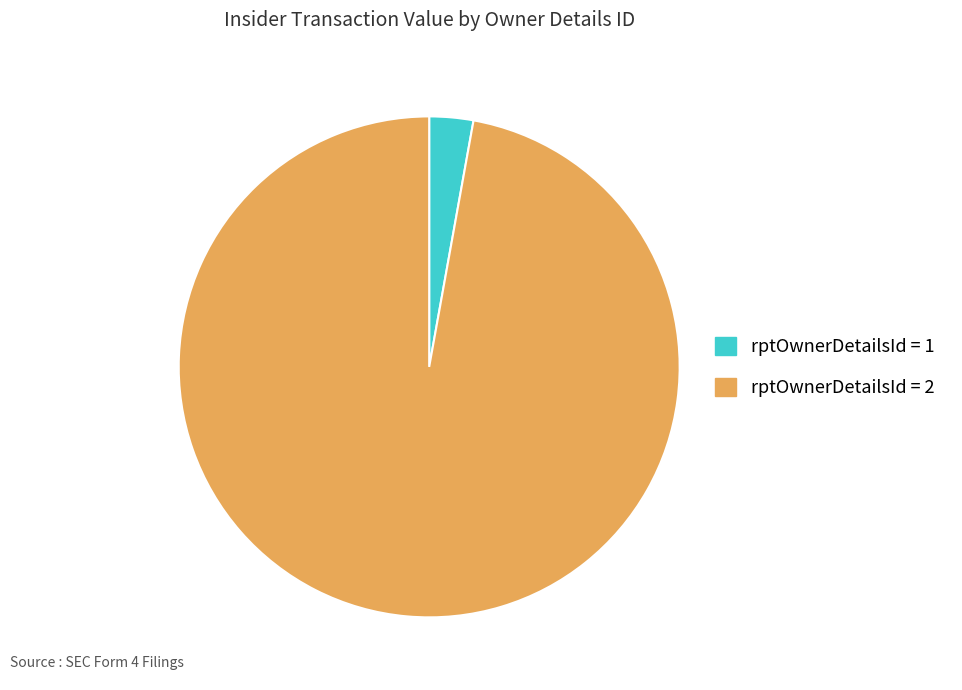

What is the smallest slice in the pie chart?

rptOwnerDetailsId = 1